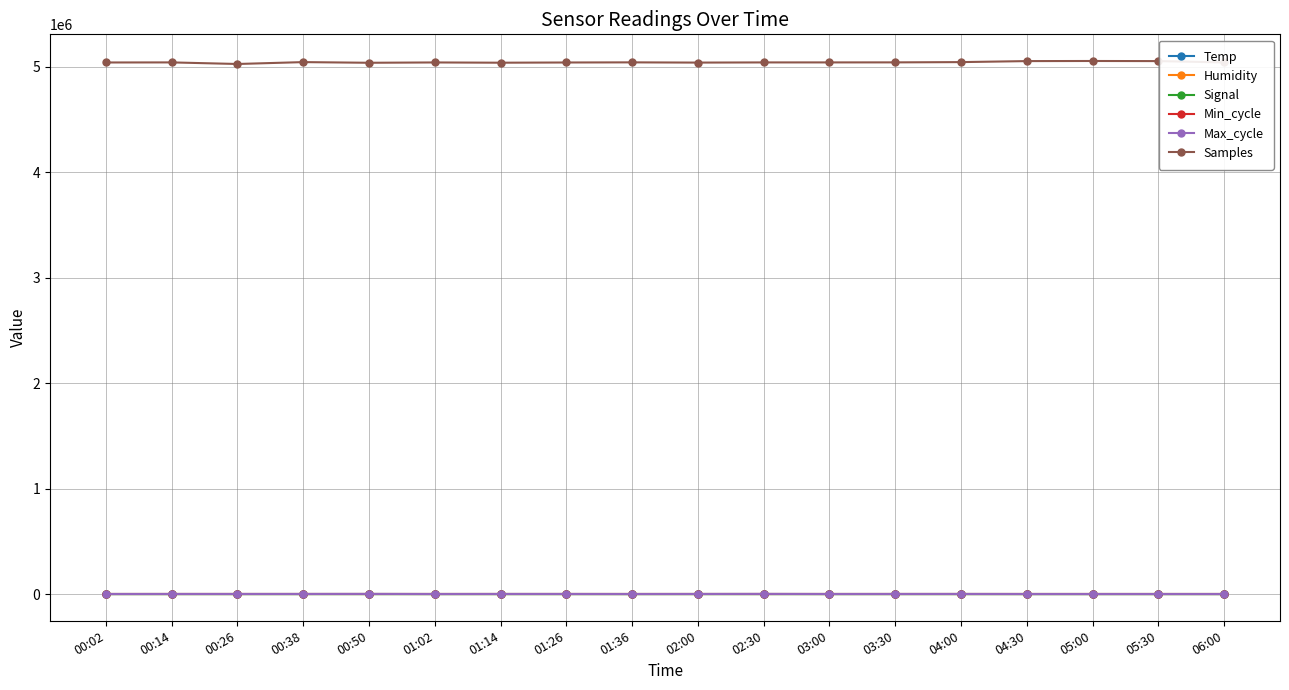

True or false: Min_cycle and Samples intersect in this chart.

False